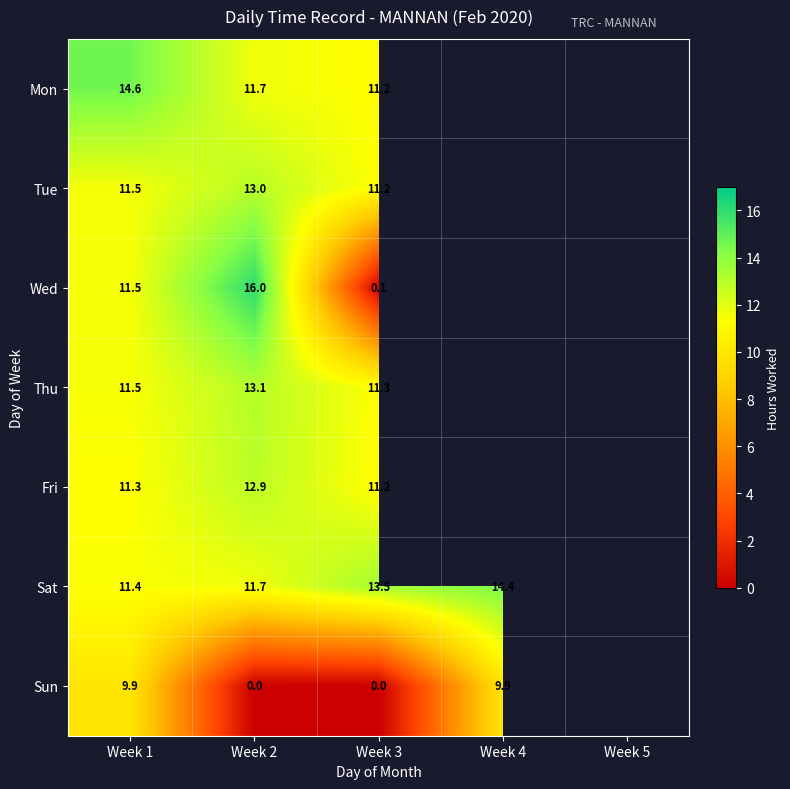

How many data points does each series have?

5